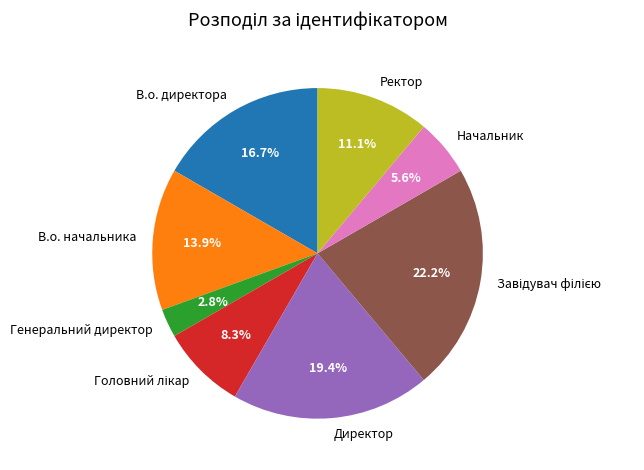

Combined, do Директор and В.о. начальника account for over 50%?

No